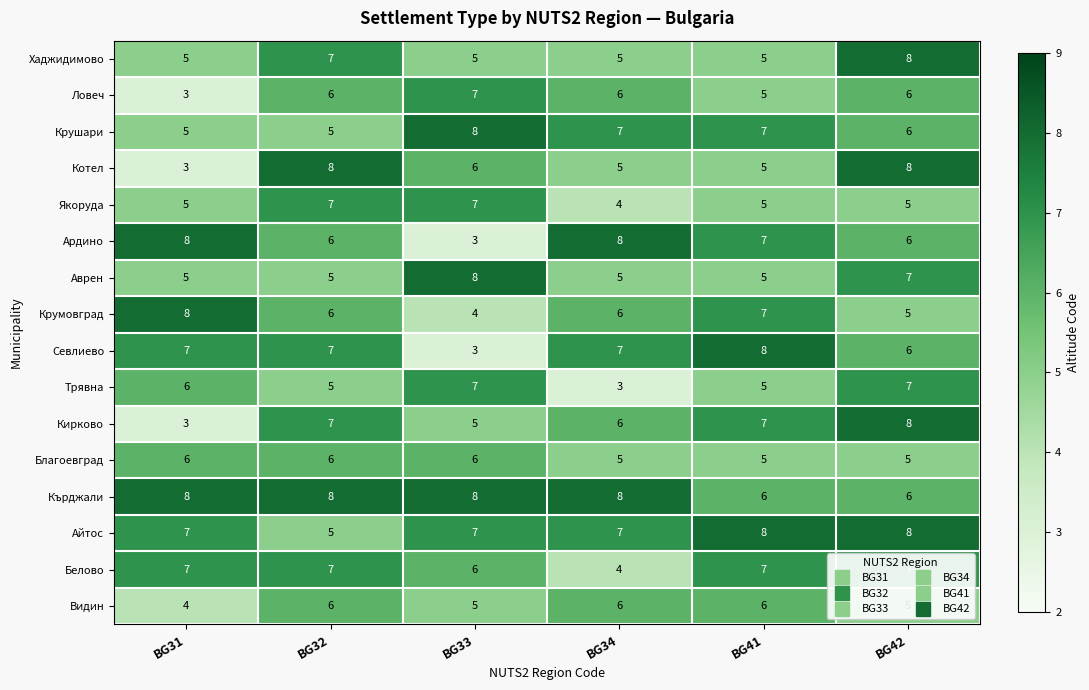

Count the number of categories in the chart.

6